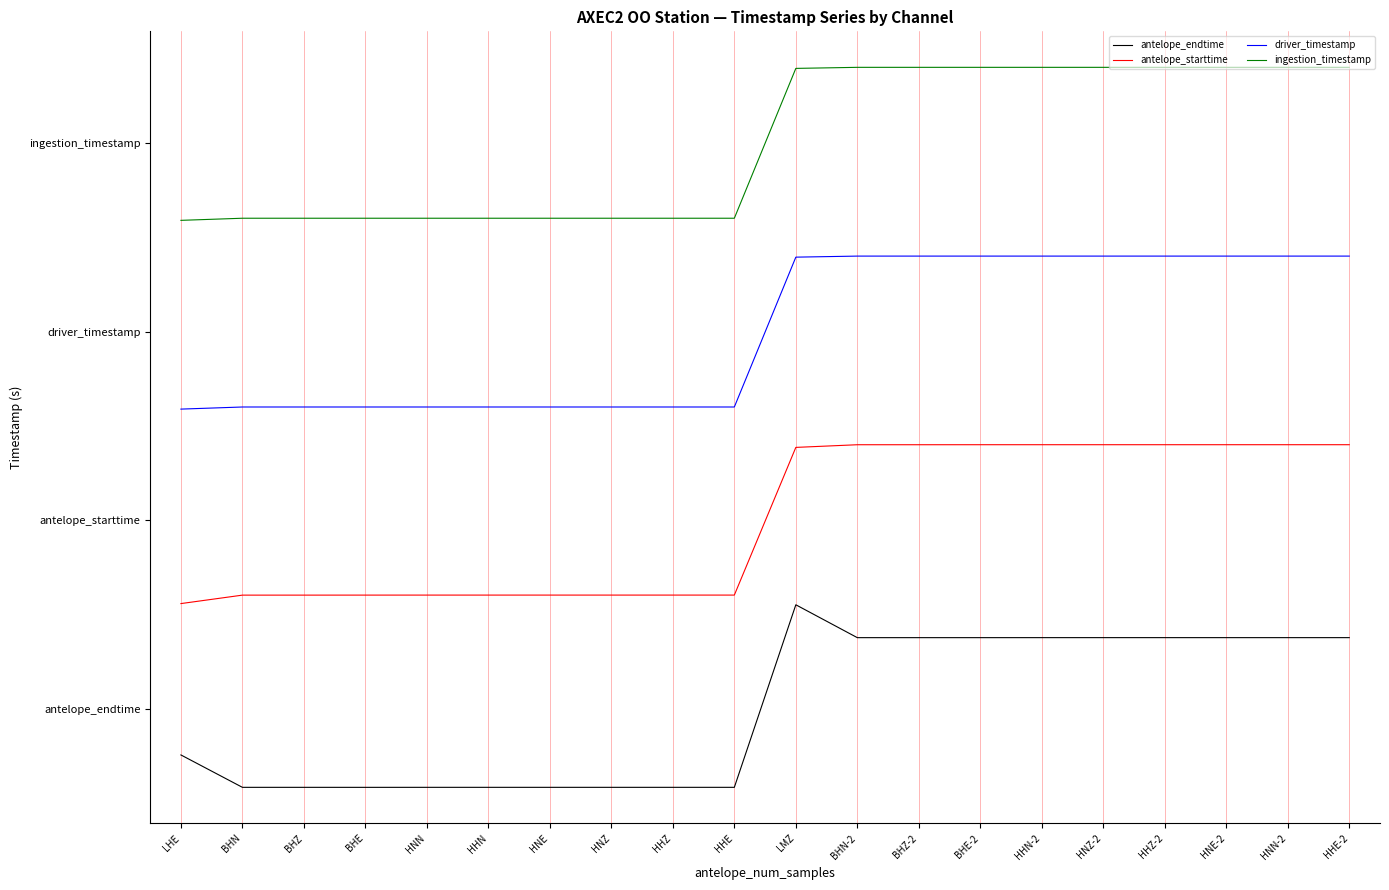

True or false: antelope_starttime has more than 0 points higher than both neighbors.

False